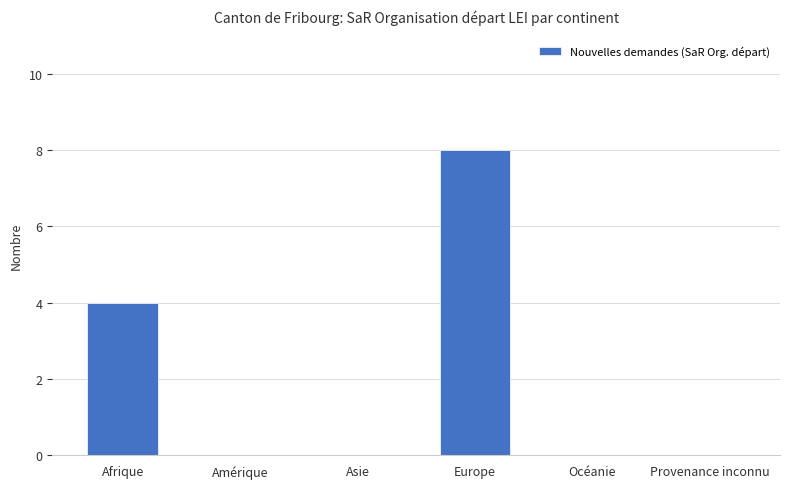

Reading left to right, extract all data points from this chart.

Afrique=4	Amérique=0	Asie=0	Europe=8	Océanie=0	Provenance inconnu=0